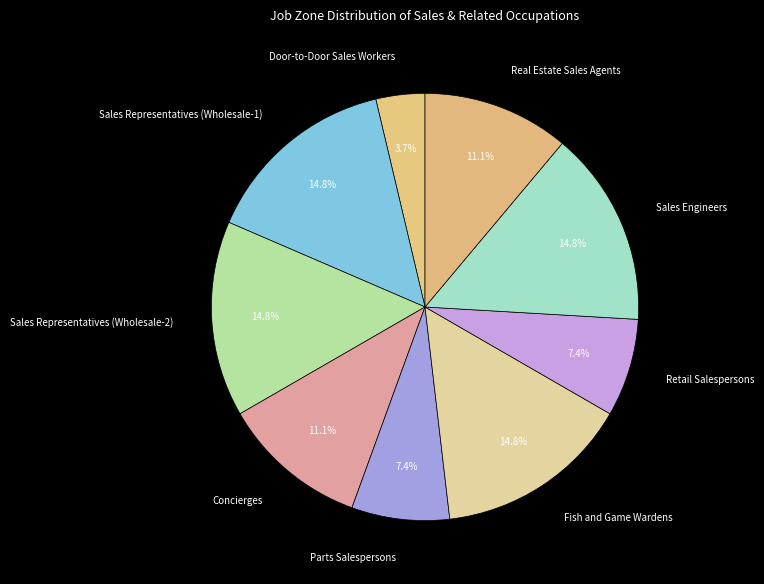

How much of the chart is everything except Door-to-Door Sales Workers?

96.3%